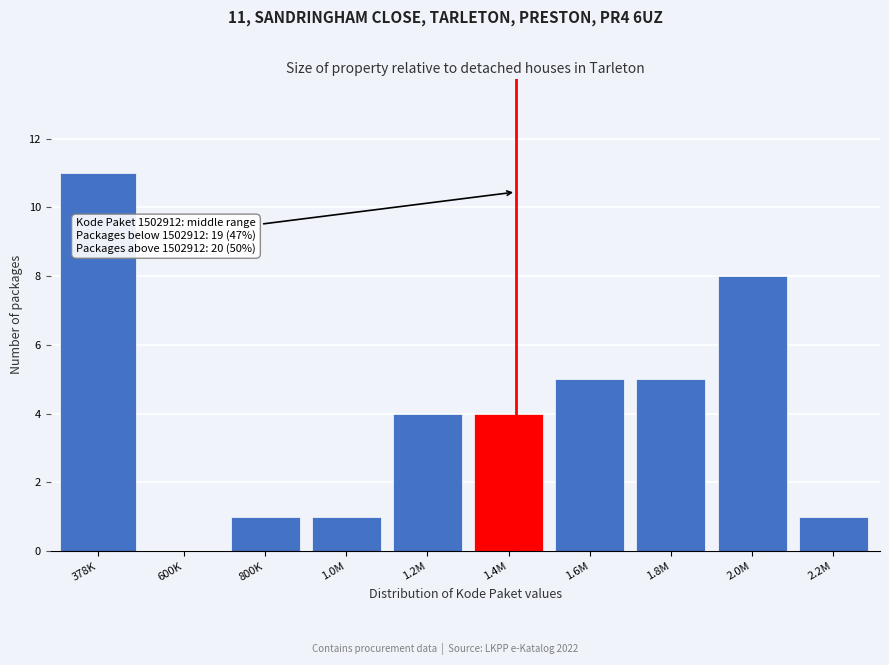

Reading left to right, extract all data points from this chart.

378K=11	600K=0	800K=1	1.0M=1	1.2M=4	1.4M=4	1.6M=5	1.8M=5	2.0M=8	2.2M=1